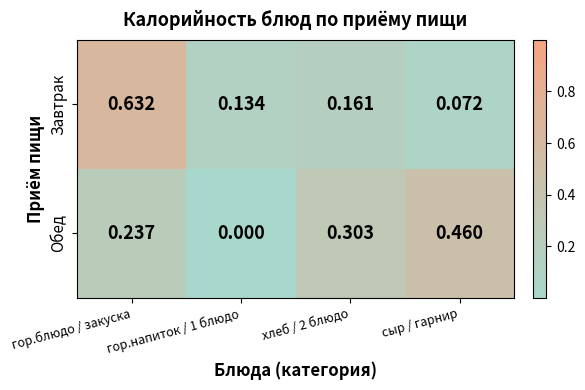

At which label does Завтрак reach its peak?

гор.блюдо / закуска